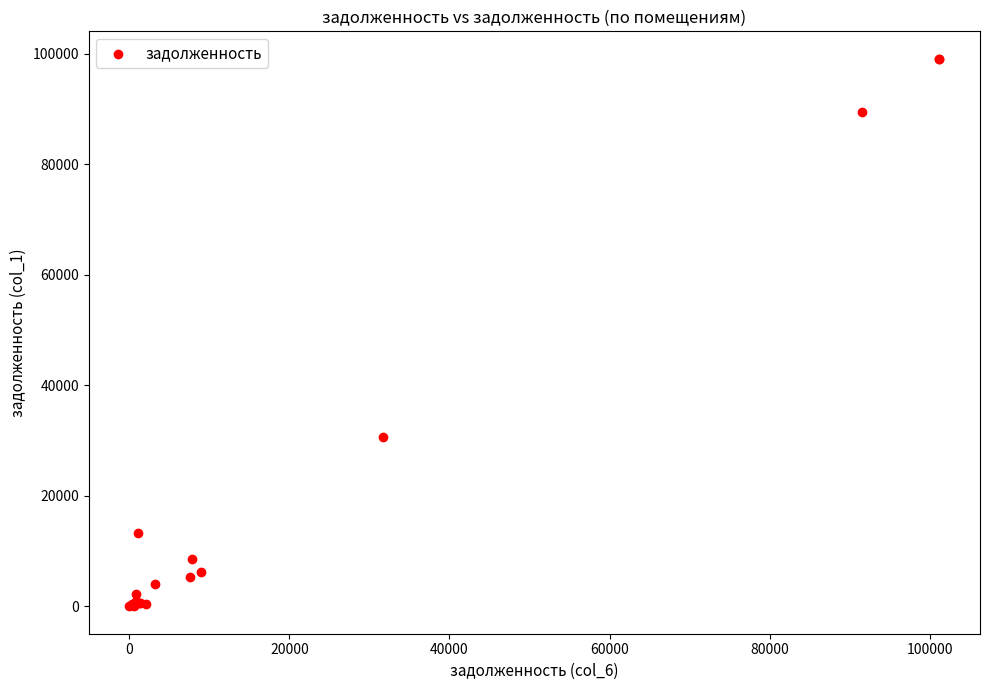

What Y value in the scatter plot is closest to 49568?

30637.5